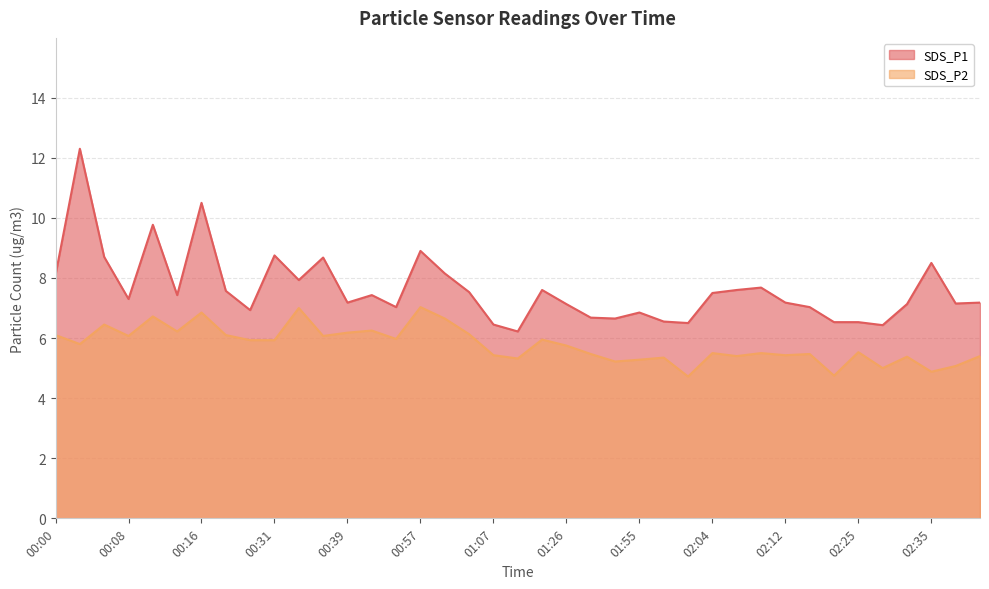

What is the difference between the maximum and minimum values in the SDS_P1 series?

6.1